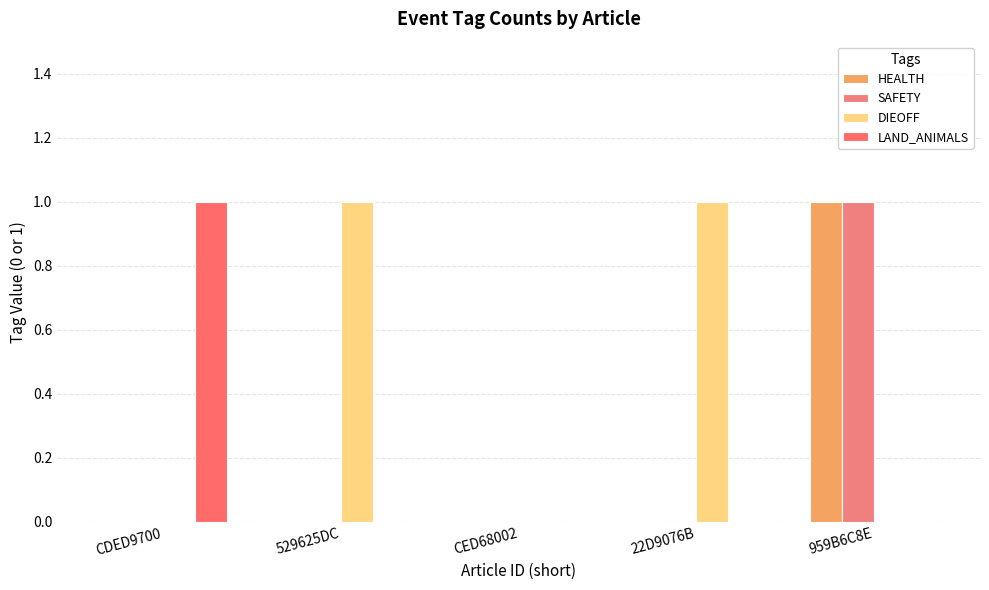

Reading left to right, list all the values displayed in this chart.

HEALTH: 0	0	0	0	1
SAFETY: 0	0	0	0	1
DIEOFF: 0	1	0	1	0
LAND_ANIMALS: 1	0	0	0	0